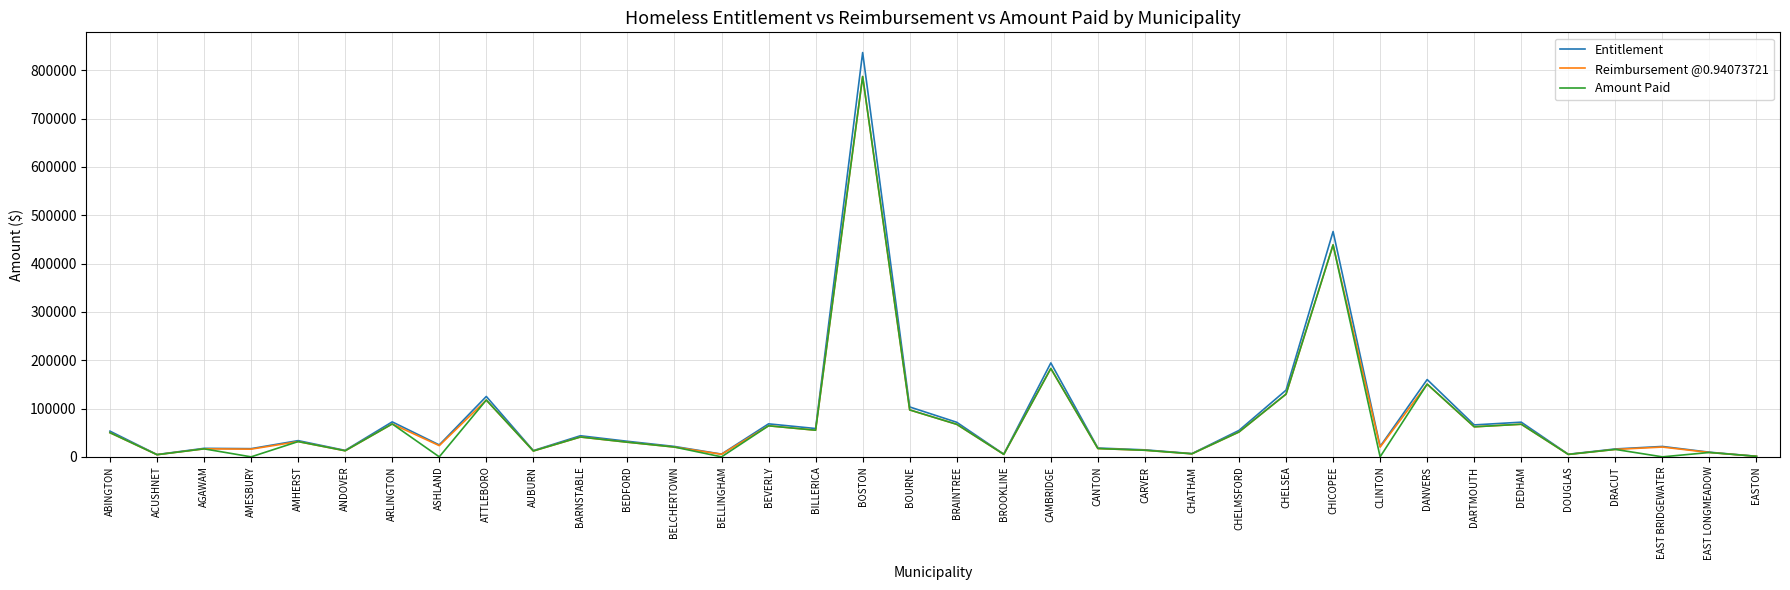

Which category has the highest value across all series?

BOSTON